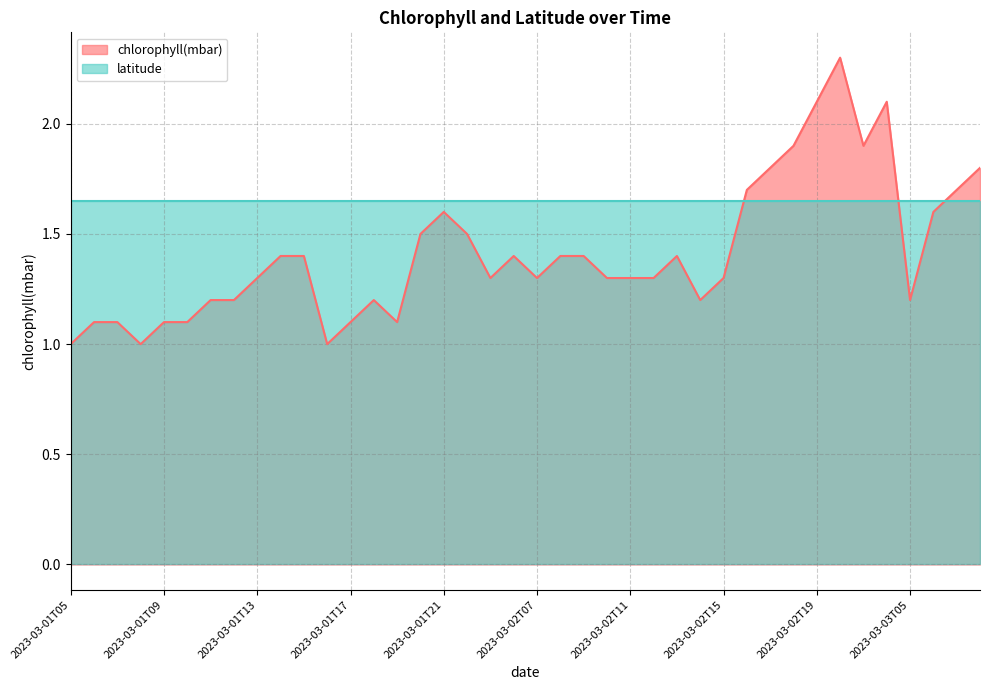

Reading left to right, transcribe all the data shown in this chart.

2023-03-01T05=1.0	2023-03-01T06=1.1	2023-03-01T07=1.1	2023-03-01T08=1.0	2023-03-01T09=1.1	2023-03-01T10=1.1	2023-03-01T11=1.2	2023-03-01T12=1.2	2023-03-01T13=1.3	2023-03-01T14=1.4	2023-03-01T15=1.4	2023-03-01T16=1.0	2023-03-01T17=1.1	2023-03-01T18=1.2	2023-03-01T19=1.1	2023-03-01T20=1.5	2023-03-01T21=1.6	2023-03-01T22=1.5	2023-03-02T05=1.3	2023-03-02T06=1.4	2023-03-02T07=1.3	2023-03-02T08=1.4	2023-03-02T09=1.4	2023-03-02T10=1.3	2023-03-02T11=1.3	2023-03-02T12=1.3	2023-03-02T13=1.4	2023-03-02T14=1.2	2023-03-02T15=1.3	2023-03-02T16=1.7	2023-03-02T17=1.8	2023-03-02T18=1.9	2023-03-02T19=2.1	2023-03-02T20=2.3	2023-03-02T21=1.9	2023-03-02T22=2.1	2023-03-03T05=1.2	2023-03-03T06=1.6	2023-03-03T07=1.7	2023-03-03T08=1.8